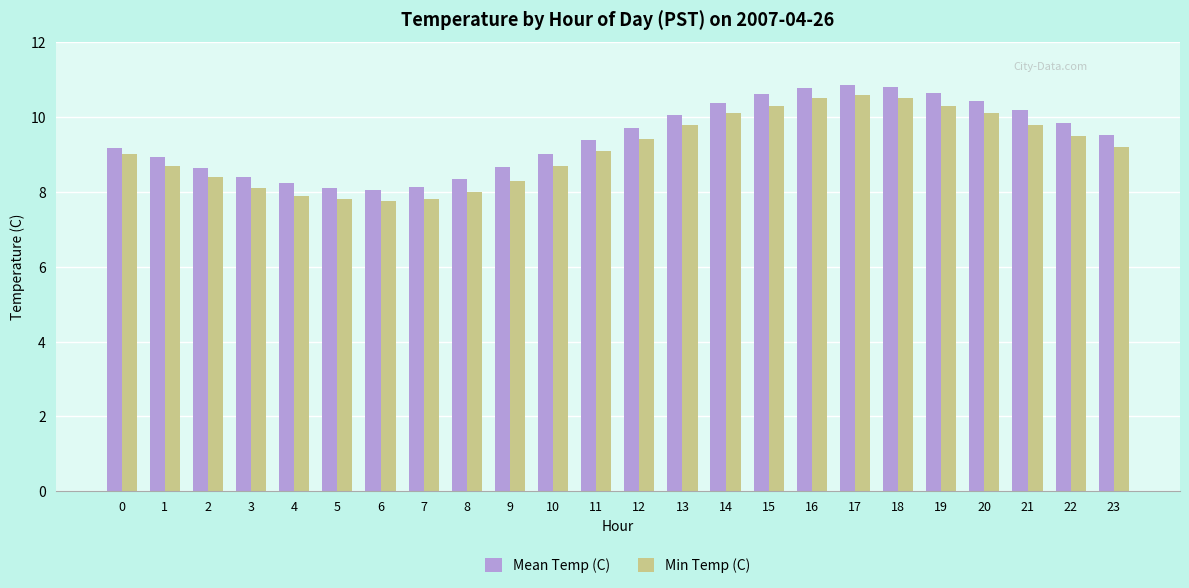

What is the minimum value for Min Temp (C)?

7.8